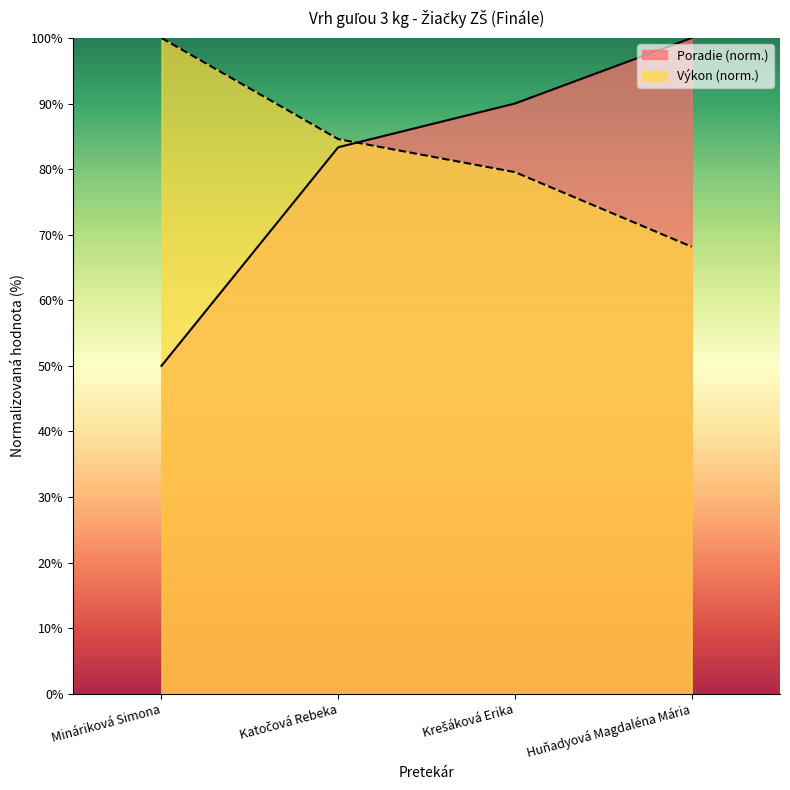

Which category has the lowest value in the Poradie series?

Mináriková Simona